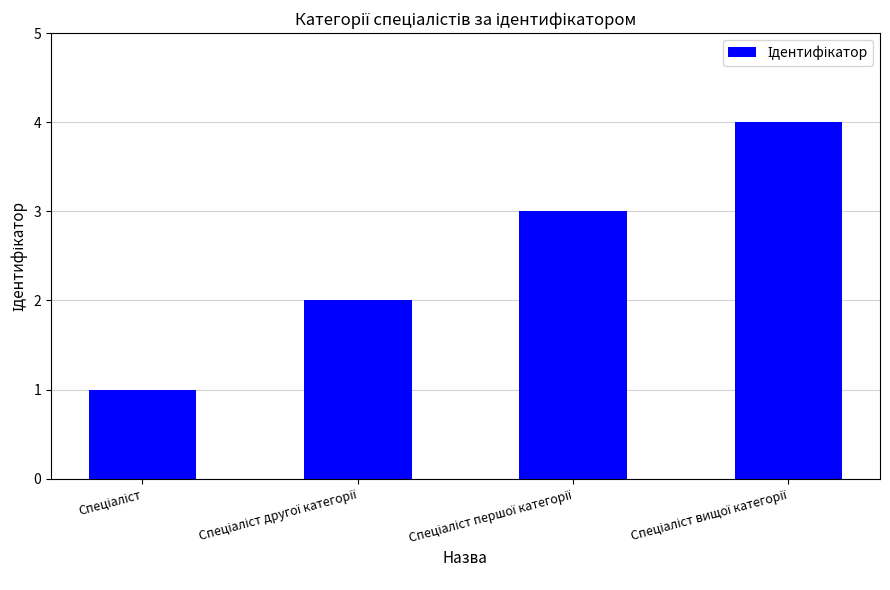

What is the difference between the maximum and minimum values?

3